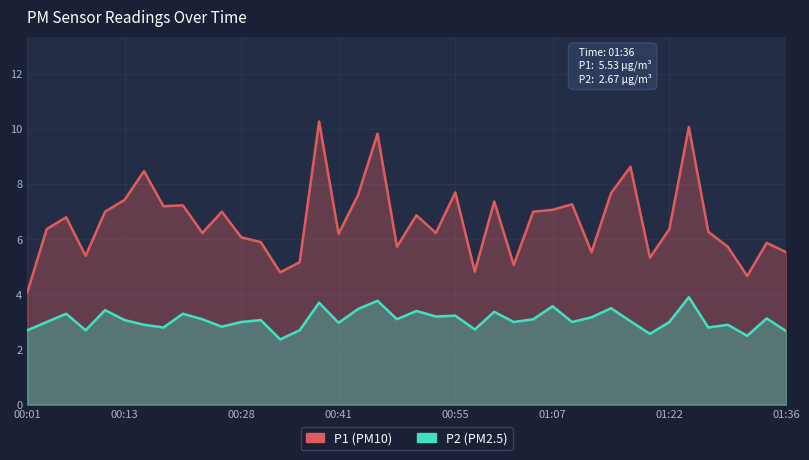

True or false: P1 has a value of 2.7 at 32.

False